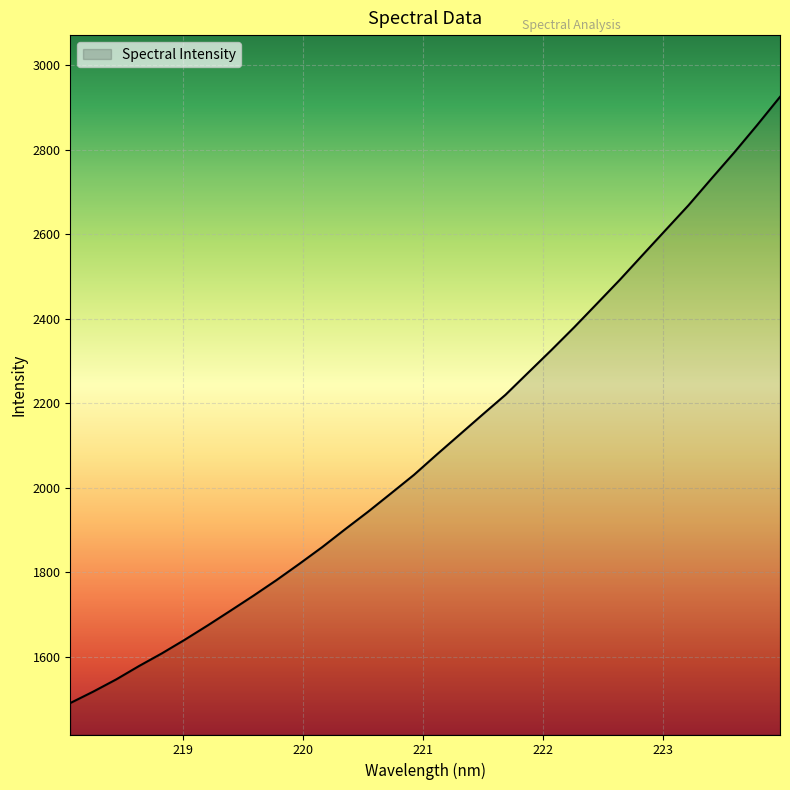

What is the difference between the maximum and minimum values?

1435.5